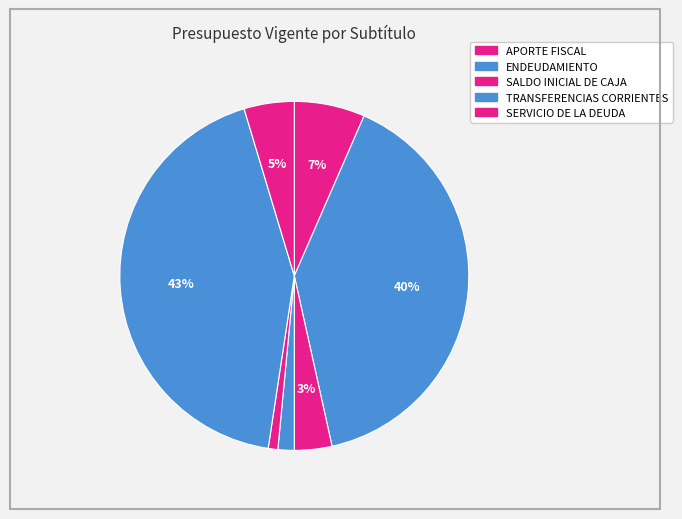

How many segments does this pie chart have?

7